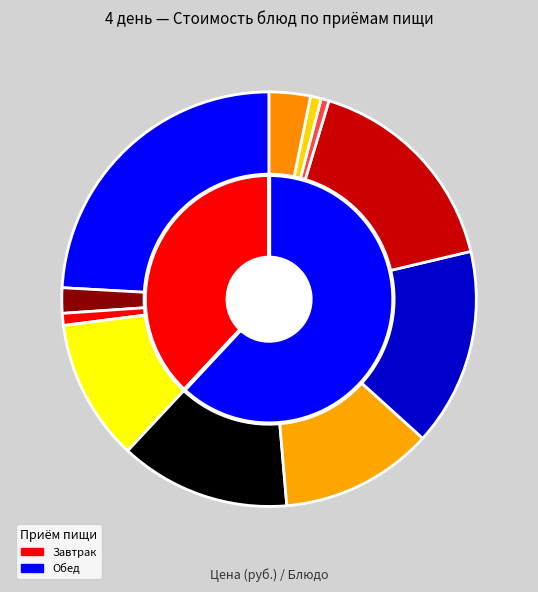

Count the number of slices in the pie.

11